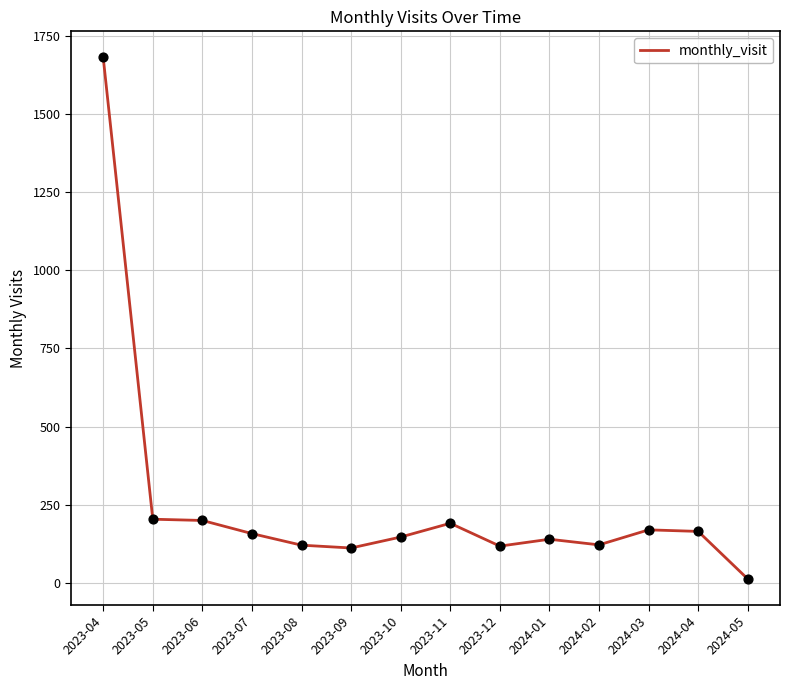

Which has a higher value, 2024-01 or 2023-08?

2024-01